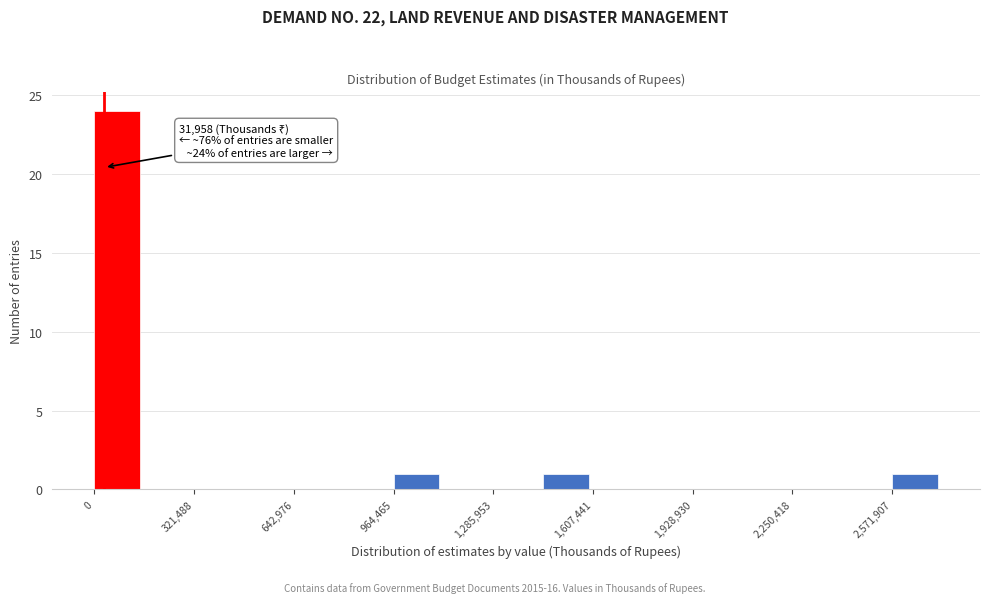

Read against the x-axis, roughly where is the centre of the tallest bar?

50000